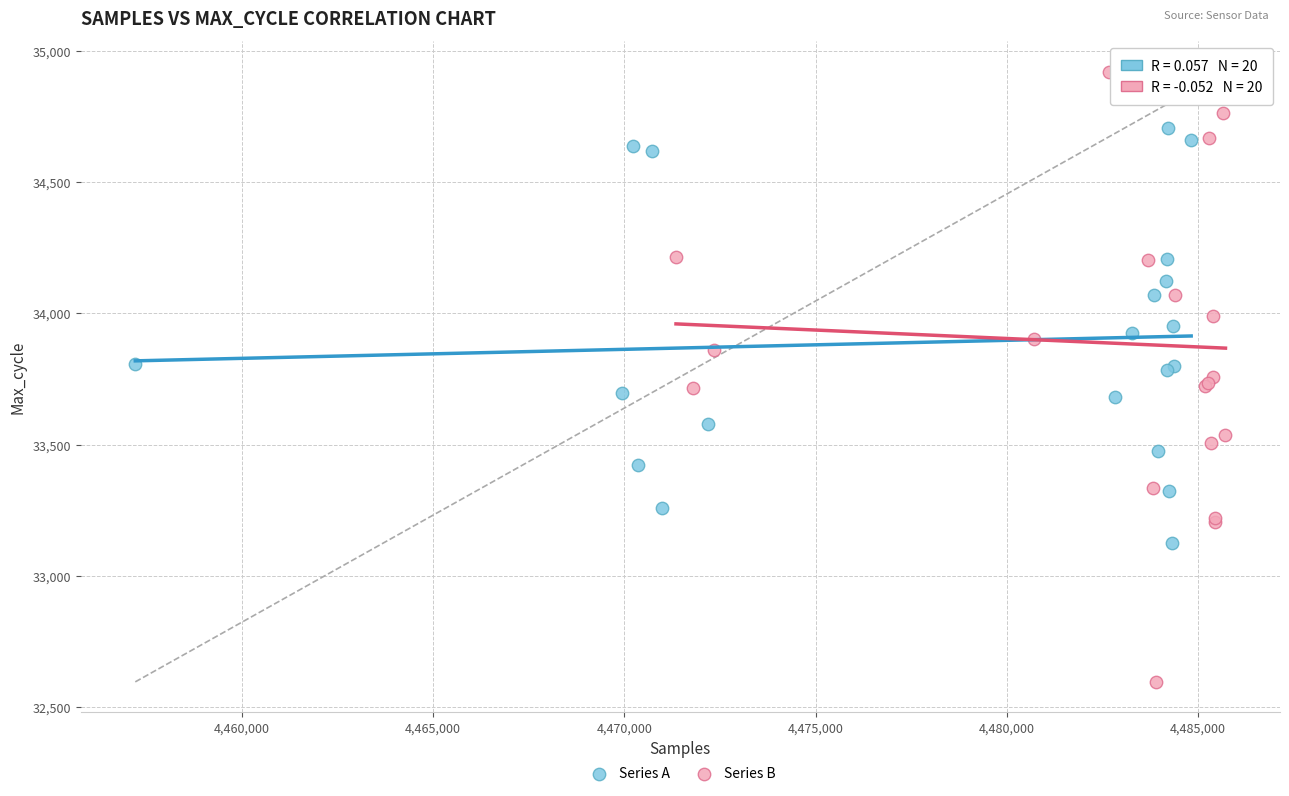

Which series contains the lowest Y value?

Series B